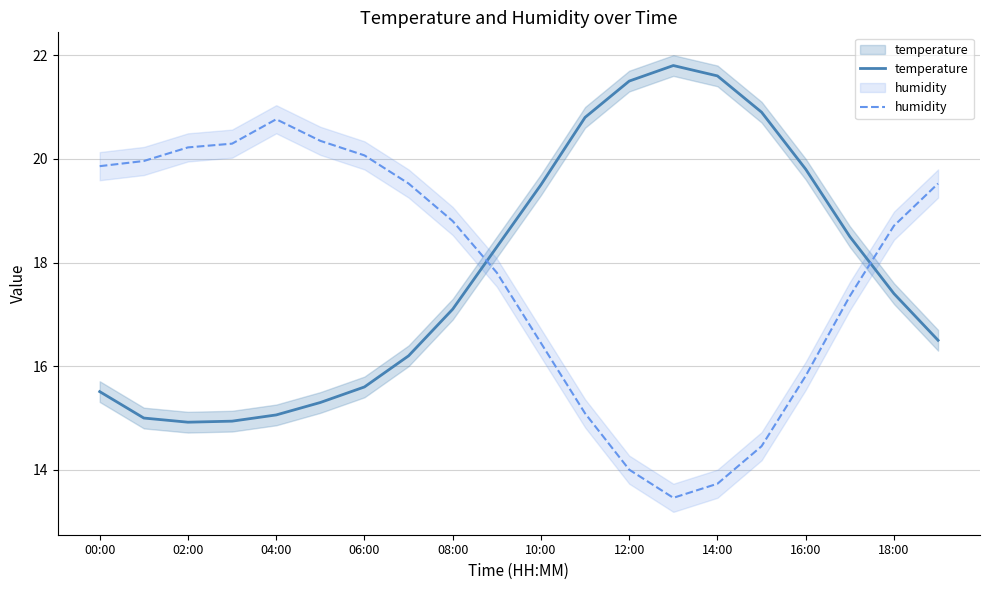

What is the label of the 14th point from the left?

13